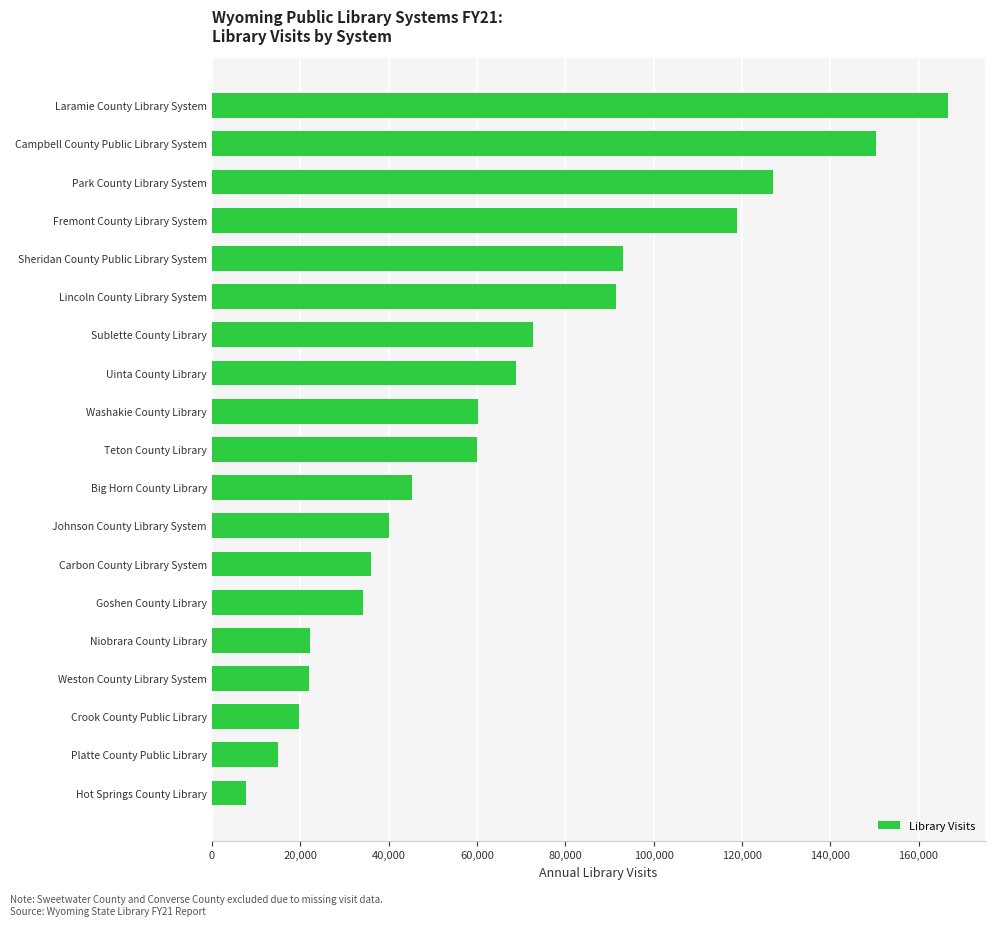

The value at Carbon County Library System is 36018. True or false?

True